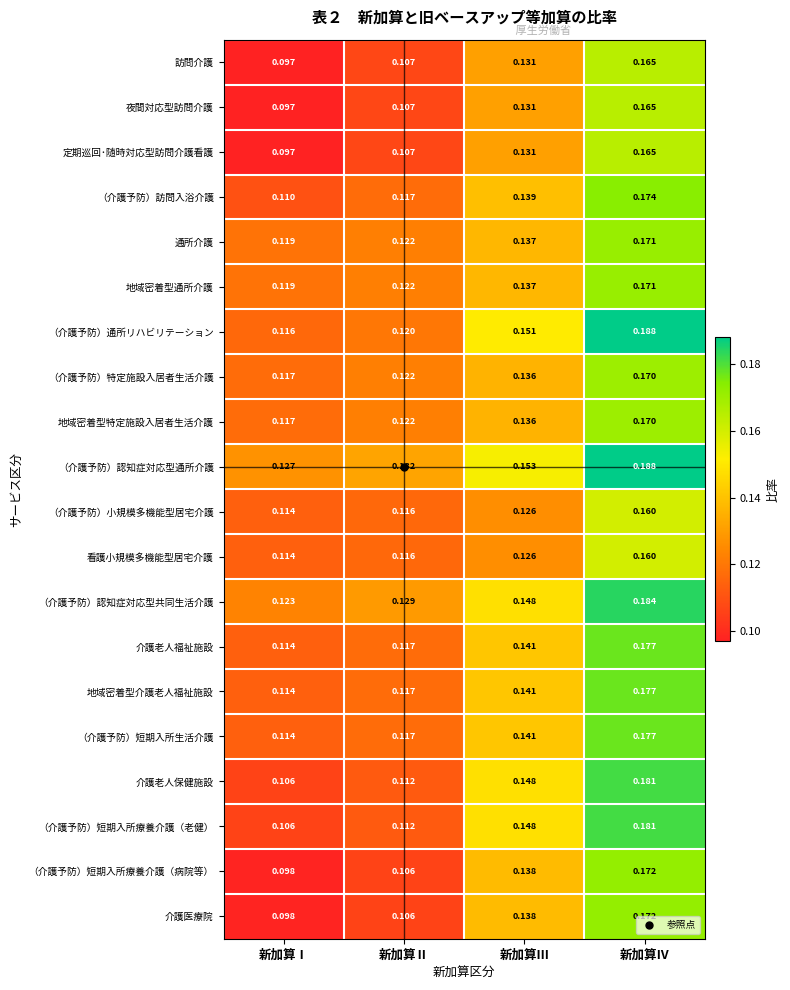

What is the total value across all series at 新加算Ⅱ?

2.3